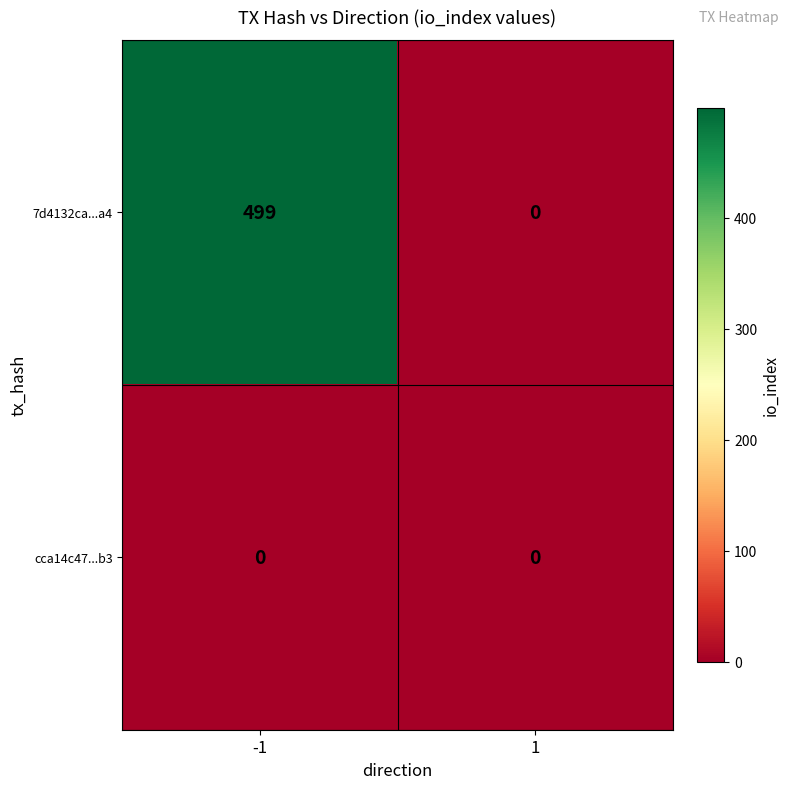

What is the difference between the 7d4132ca...a4 values at 1 and -1?

499